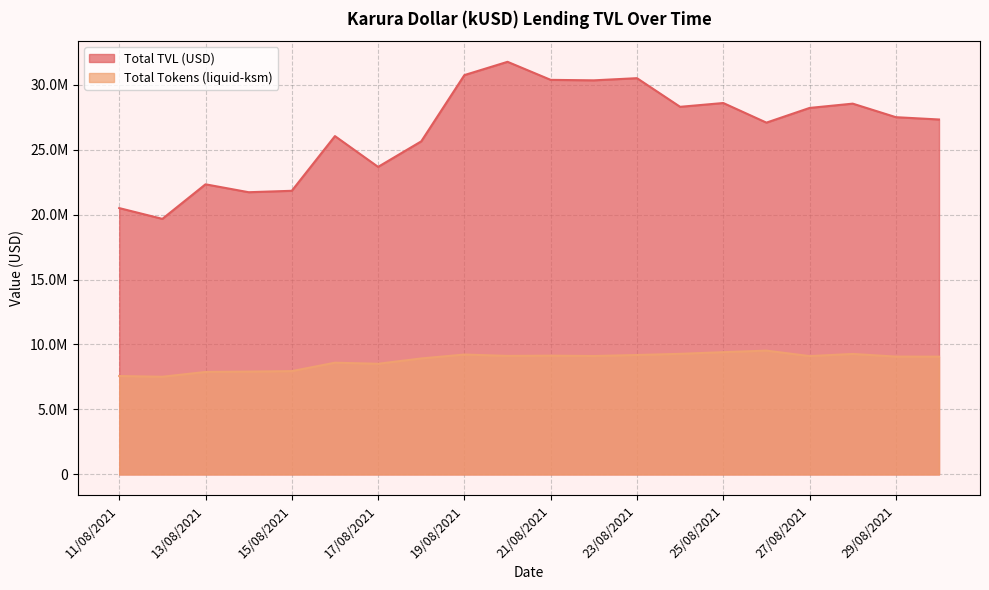

Which series has the largest total across all categories?

Total TVL (USD)